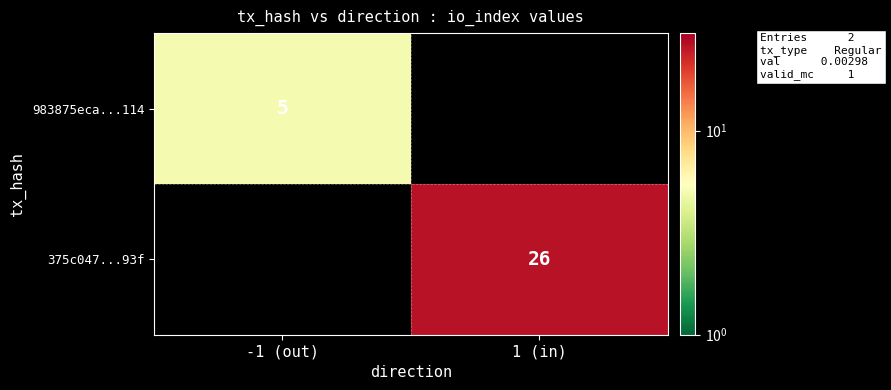

The value of 983875eca...114 at -1 (out) is 2. True or false?

False